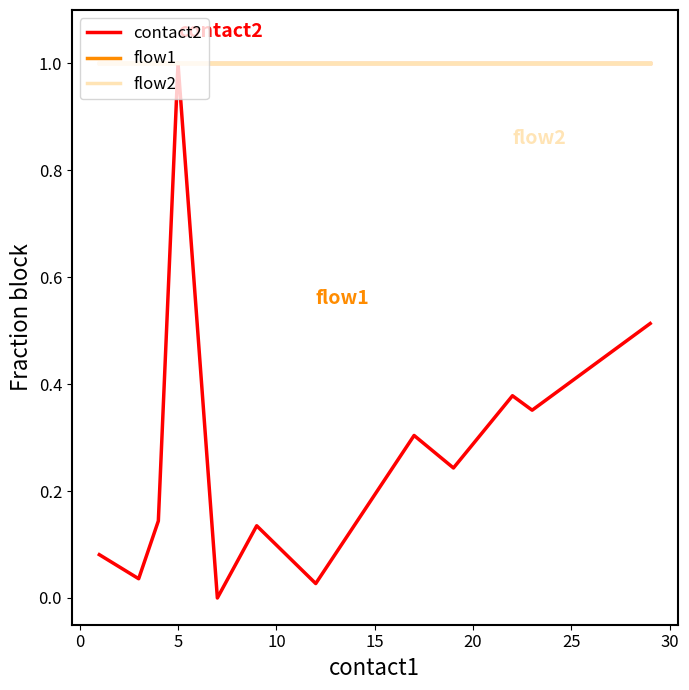

How many lines are shown in the chart?

3